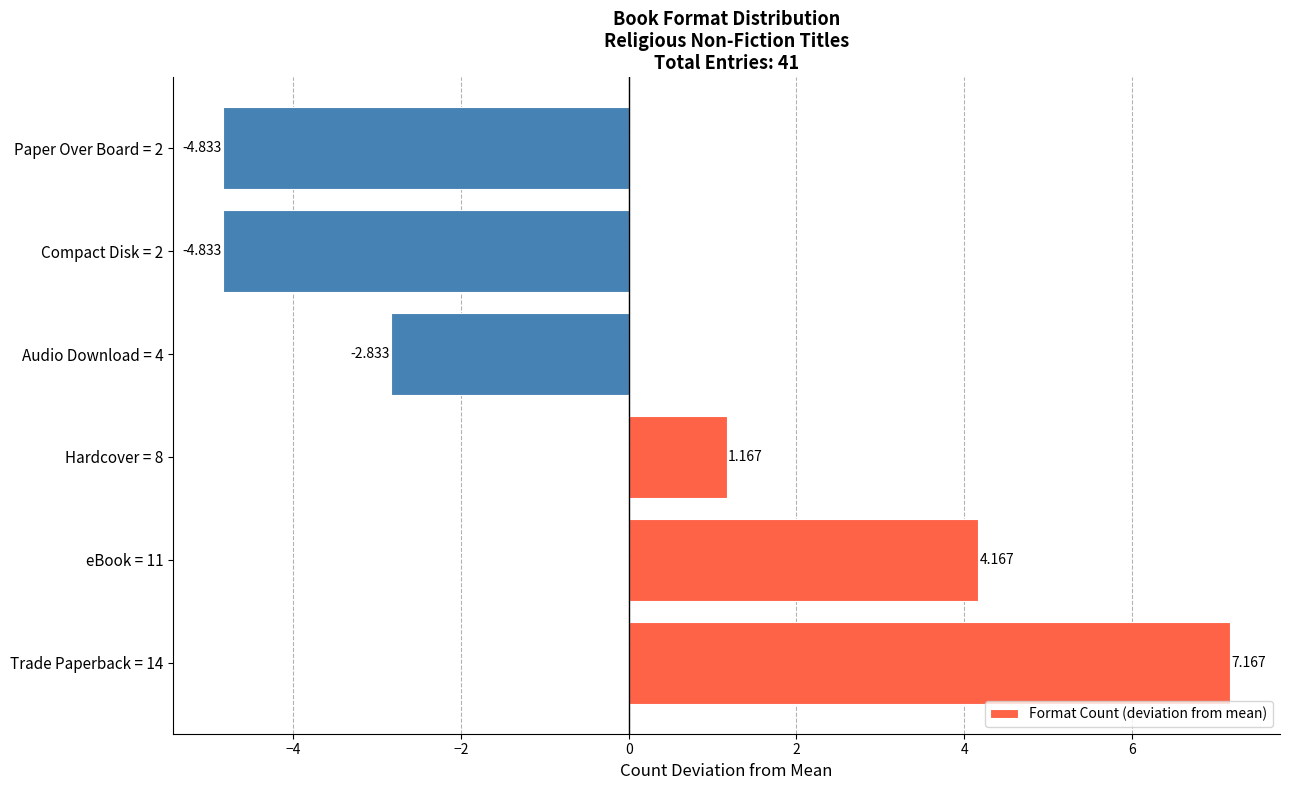

How many bars are there in total?

6